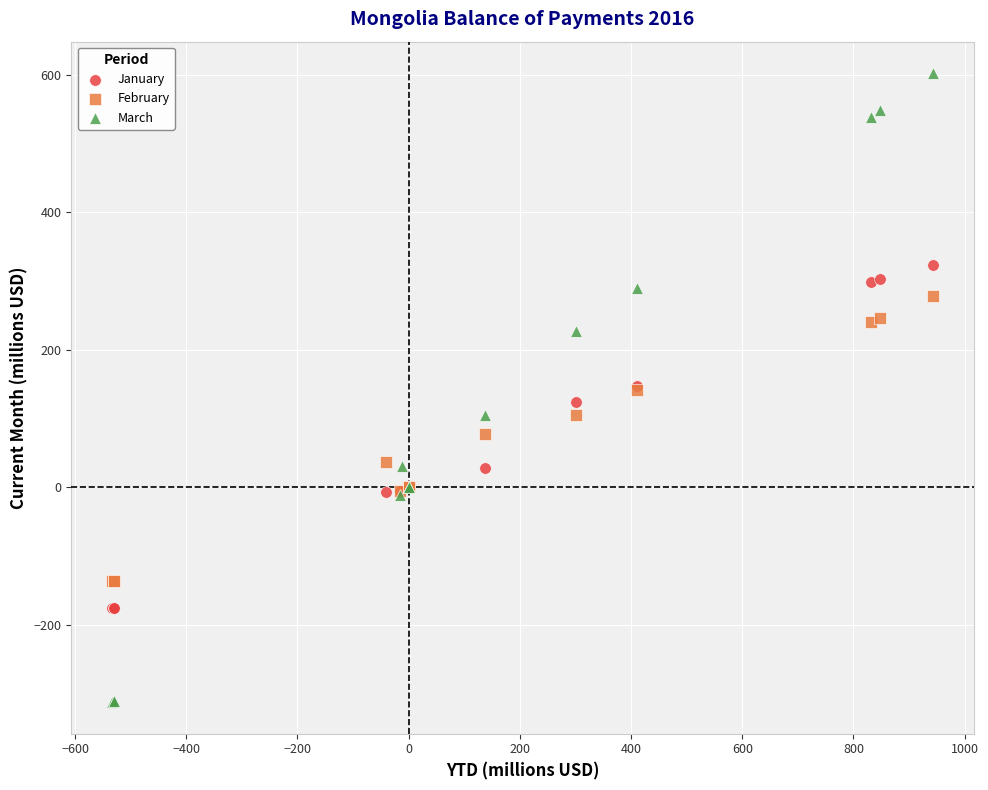

Which series contains the highest Y value?

March